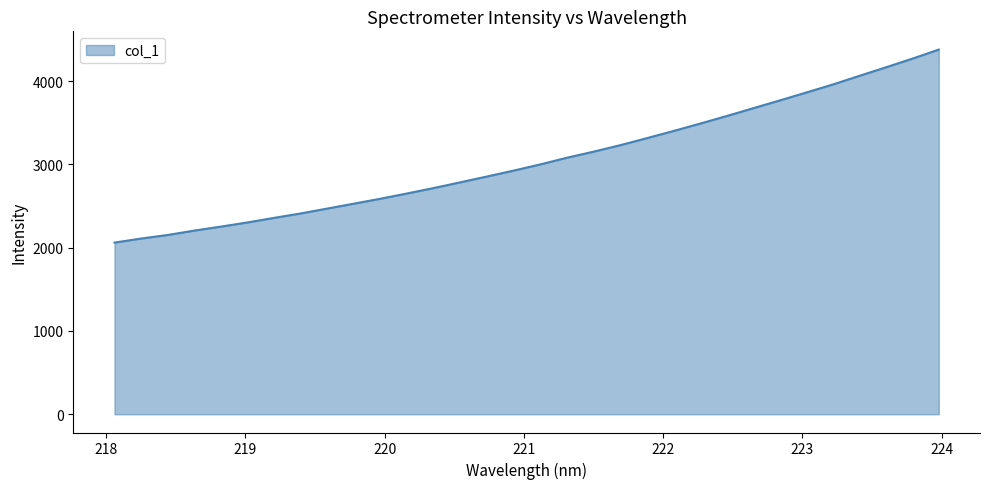

How many lines are shown in the chart?

1